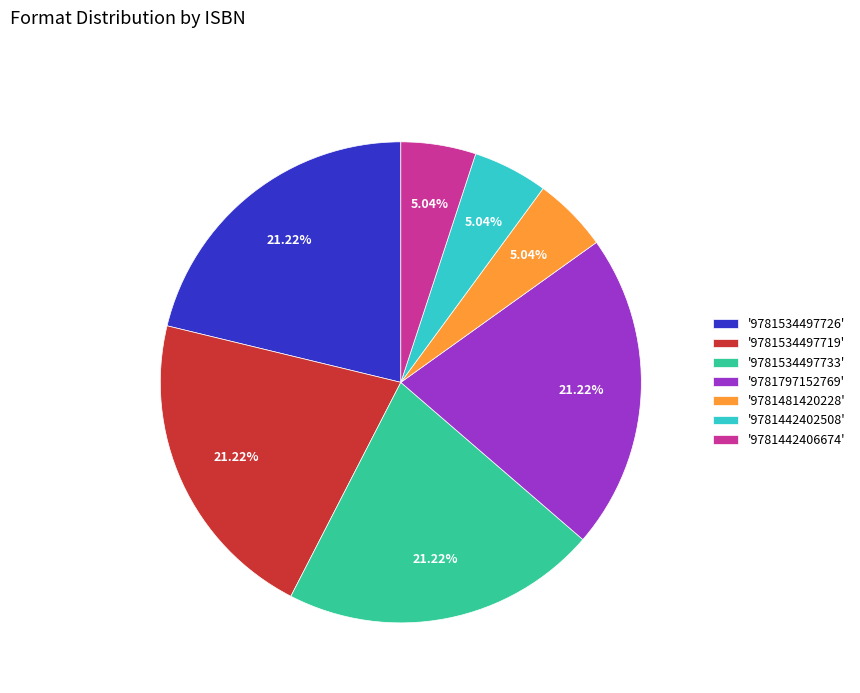

To the nearest percent, what is the average slice percentage?

14%